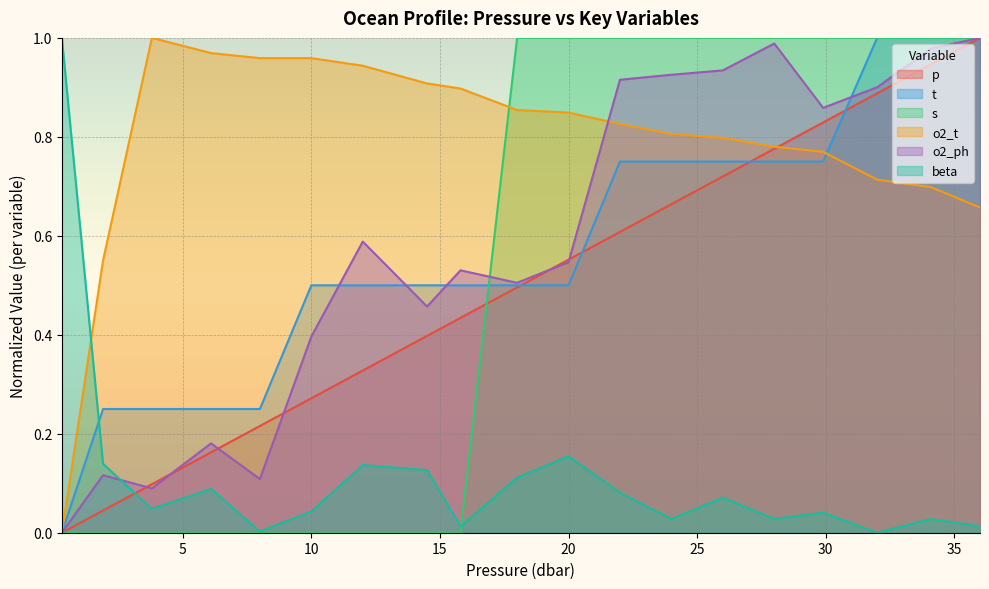

What are all the series names shown in the legend?

p, t, s, o2_t, o2_ph, beta